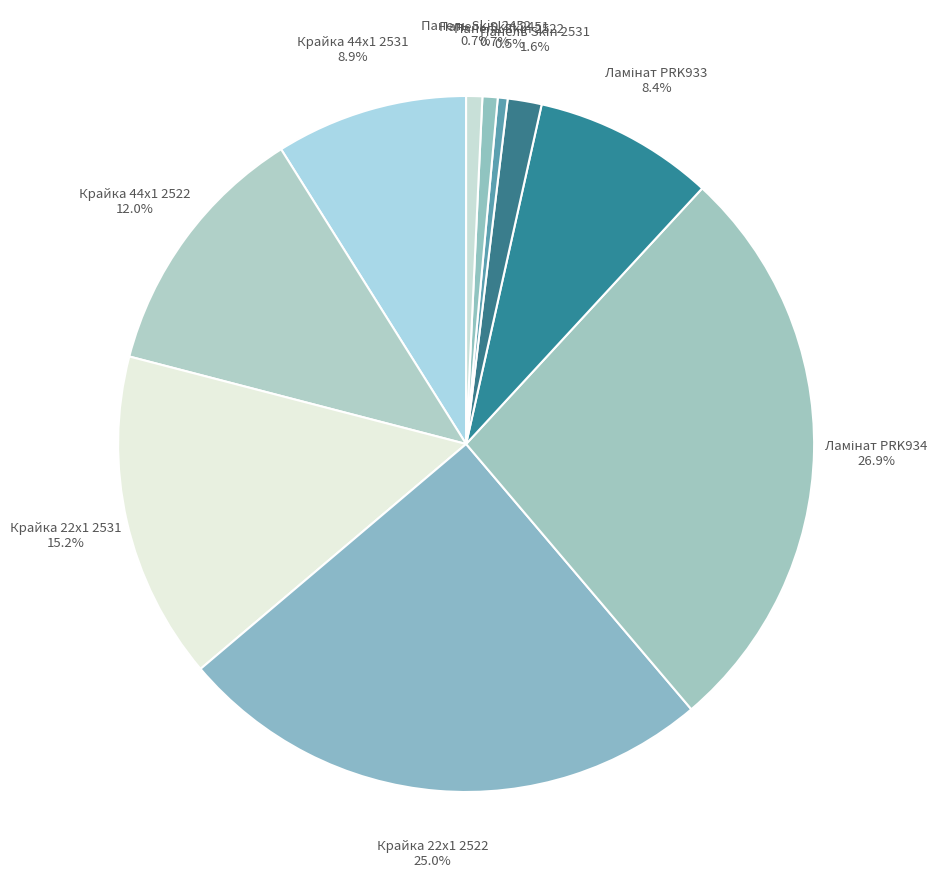

Does Панель Skin 2531 represent more than half of the total?

No